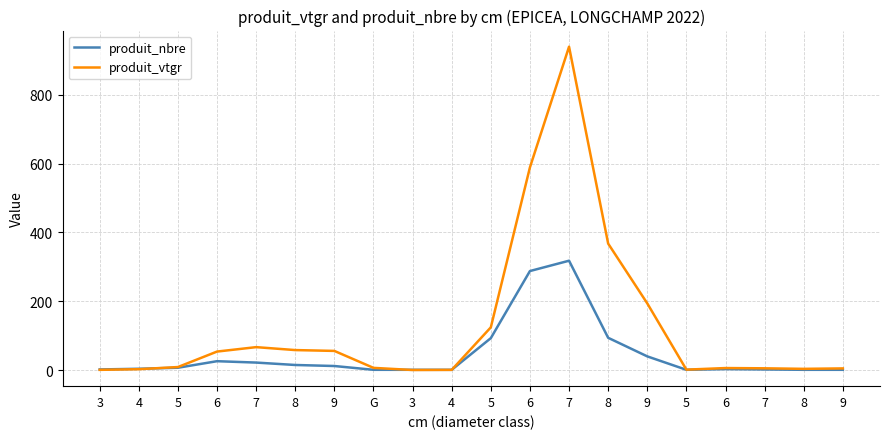

How many interior local valleys does the produit_nbre series have?

1